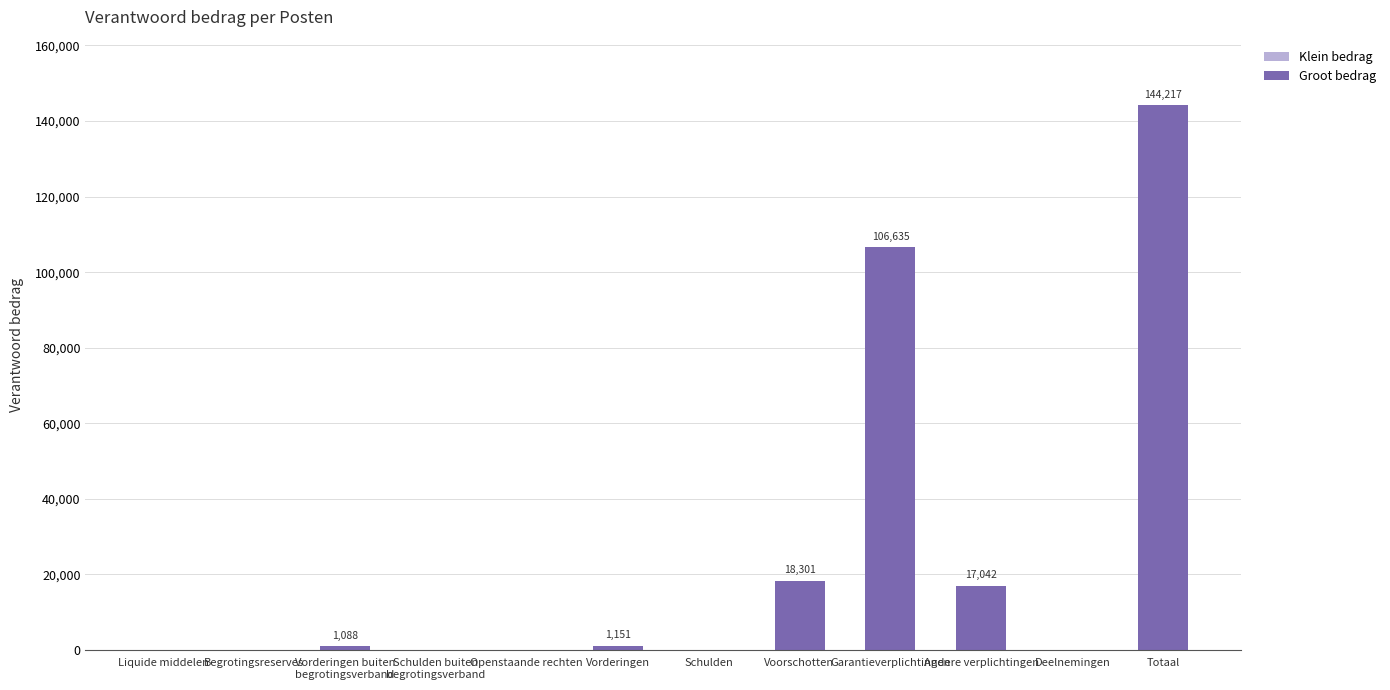

Between Garantieverplichtingen and Openstaande rechten, which is larger?

Garantieverplichtingen